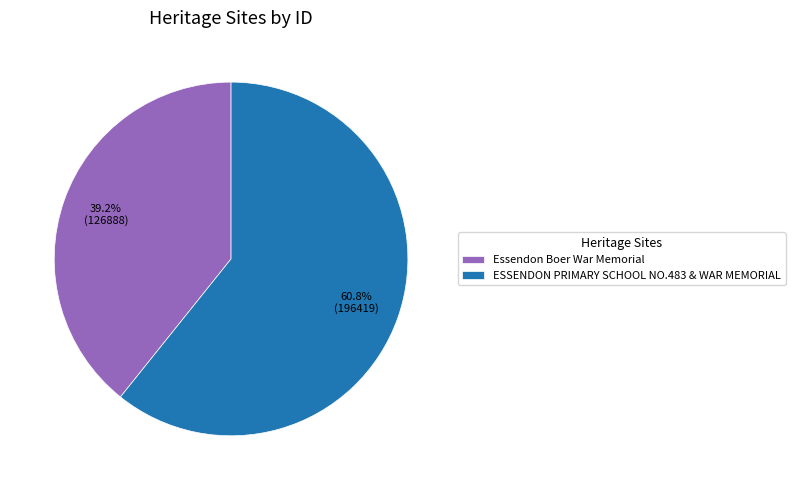

Rank the categories by value from highest to lowest.

ESSENDON PRIMARY SCHOOL NO.483 & WAR MEMORIAL, Essendon Boer War Memorial